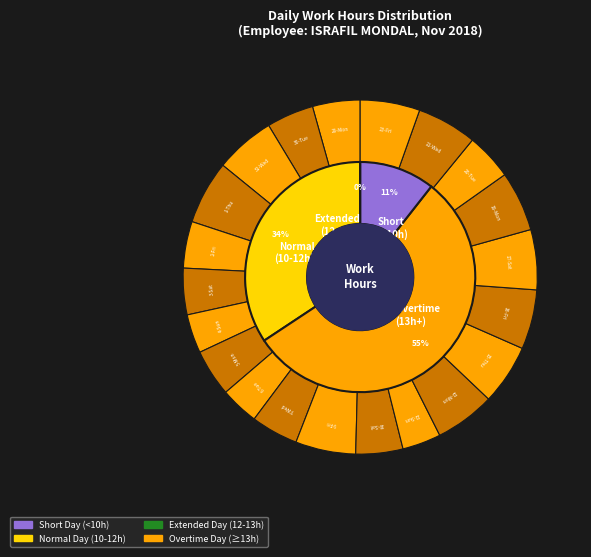

Rank the categories by value from highest to lowest.

1-Thu, 9-Fri, 15-Thu, 12-Mon, 31-Wed, 17-Sat, 19-Mon, 21-Wed, 23-Fri, 16-Fri, 29-Mon, 7-Wed, 30-Tue, 5-Mon, 10-Sat, 20-Tue, 2-Fri, 3-Sat, 4-Sun, 11-Sun, 6-Tue